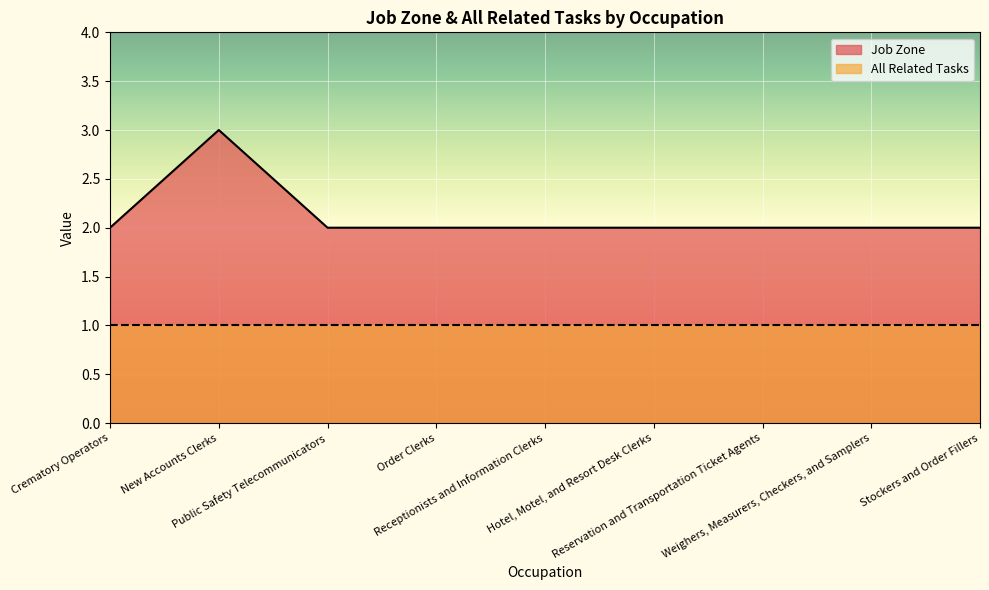

At which category does the chart reach its minimum across all series?

Crematory Operators